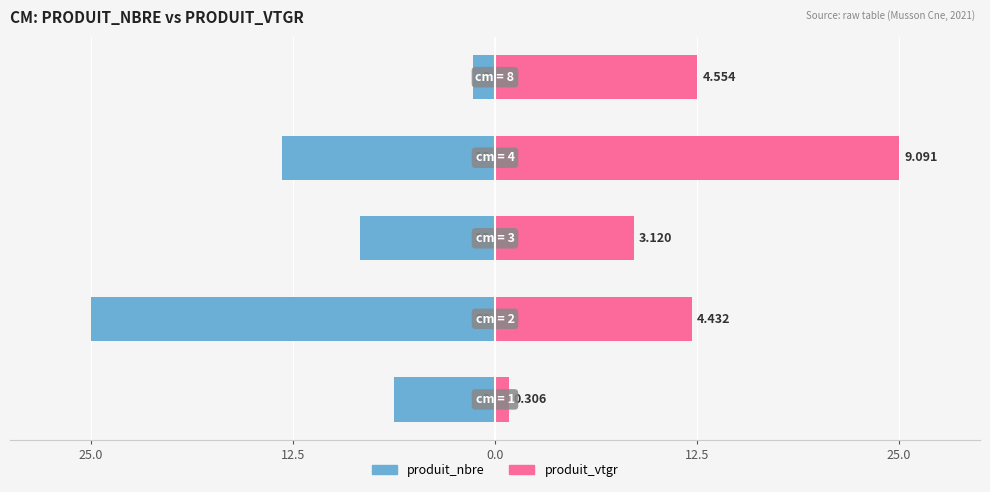

What is the value of the produit_vtgr bar at the 5th from the left?

0.8